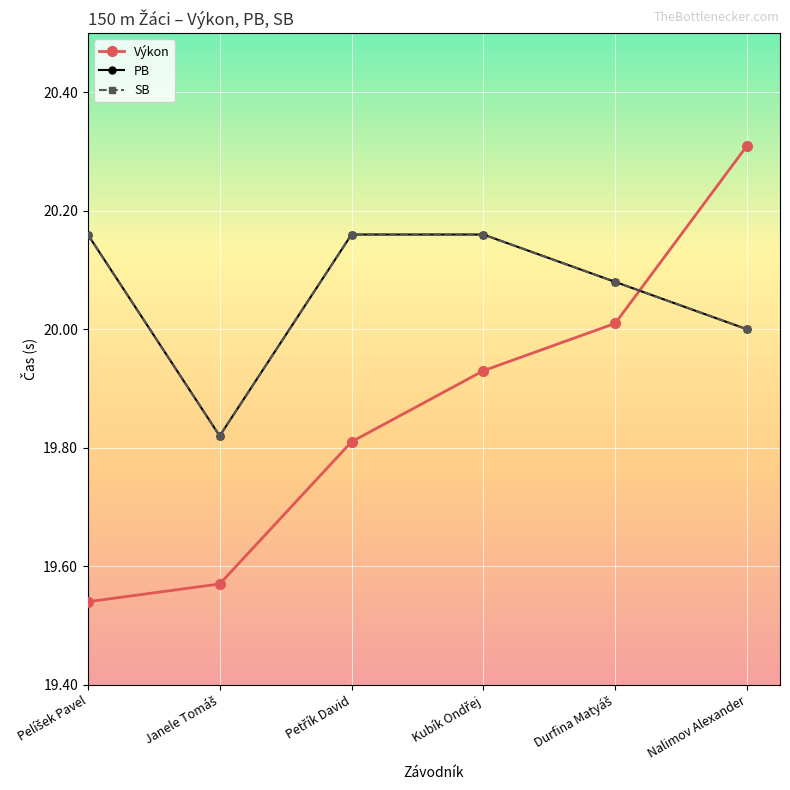

Reading left to right, extract all data points from this chart.

Výkon: 19.5	19.6	19.8	19.9	20.0	20.3
PB: 20.2	19.8	20.2	20.2	20.1	20.0
SB: 20.2	19.8	20.2	20.2	20.1	20.0